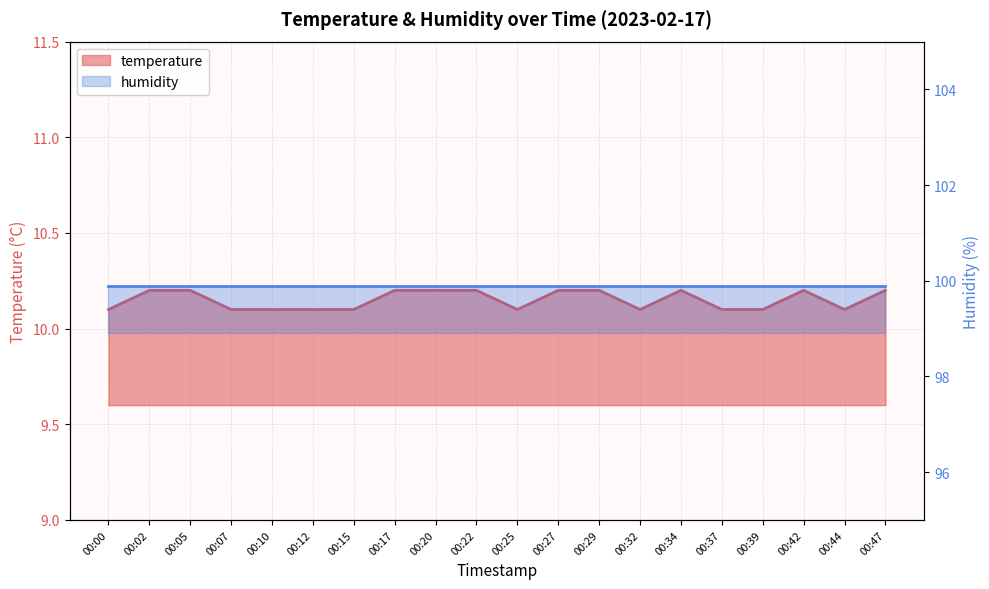

Rank the categories by value from lowest to highest.

00:00, 00:07, 00:10, 00:12, 00:15, 00:25, 00:32, 00:37, 00:39, 00:44, 00:02, 00:05, 00:17, 00:20, 00:22, 00:27, 00:29, 00:34, 00:42, 00:47